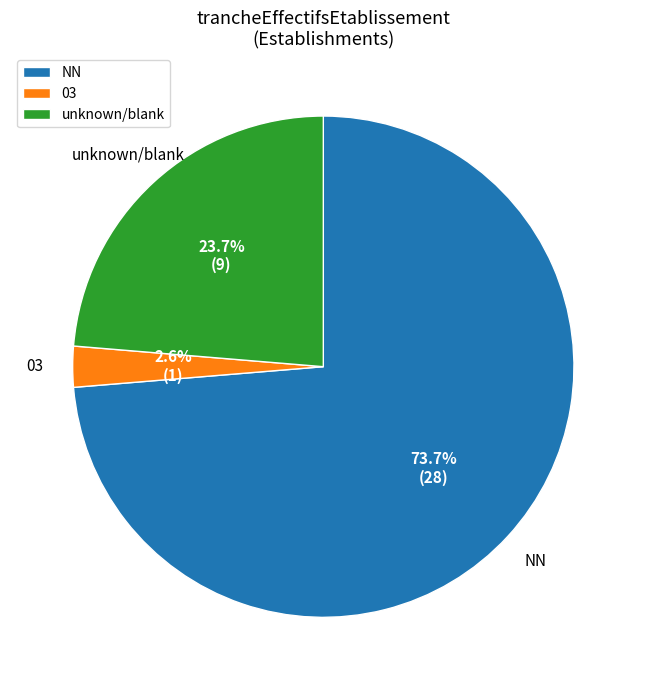

To the nearest percent, what is the average slice percentage?

33%